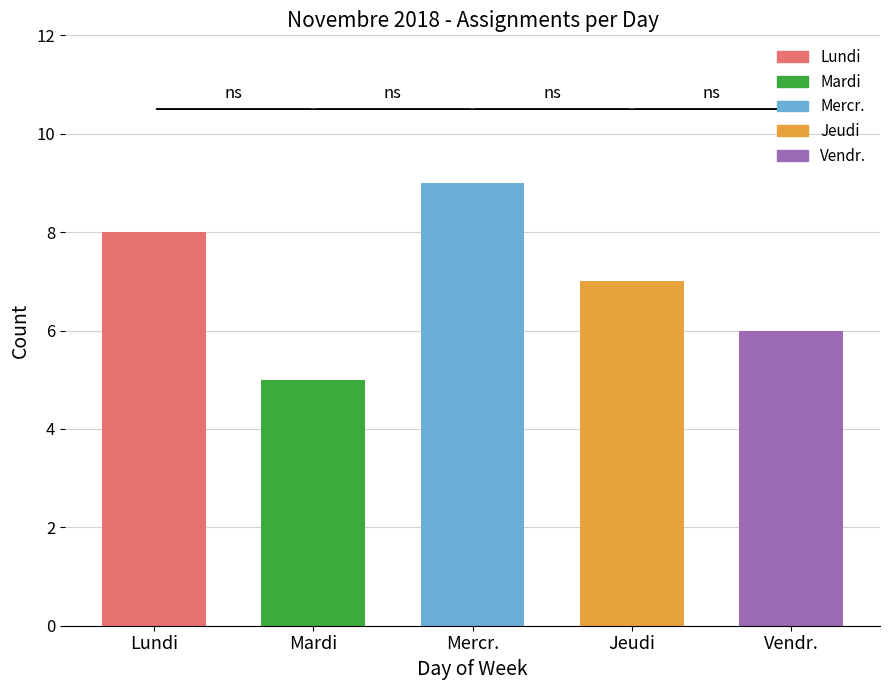

The chart shows a value of 4 at Jeudi. True or false?

False